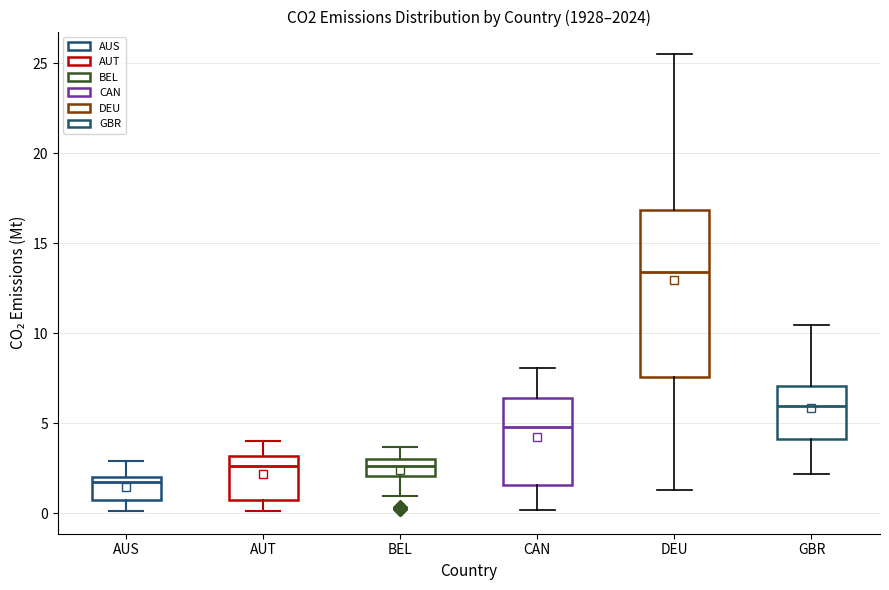

Reading left to right, transcribe this box plot: for each box, give where its median line is, the range the box spans, and where its two whiskers end, as read against the y-axis. The values are not printed on the chart, so give them approximately, as read against the axis.

AUS: median 1.5, box 0.5 to 2.0, whiskers 0.0 to 3.0
AUT: median 2.5, box 0.5 to 3.0, whiskers 0.0 to 4.0
BEL: median 2.5, box 2.0 to 3.0, whiskers 1.0 to 3.5
CAN: median 5.0, box 1.5 to 6.5, whiskers 0.0 to 8.0
DEU: median 13.5, box 7.5 to 17.0, whiskers 1.5 to 25.5
GBR: median 6.0, box 4.0 to 7.0, whiskers 2.0 to 10.5